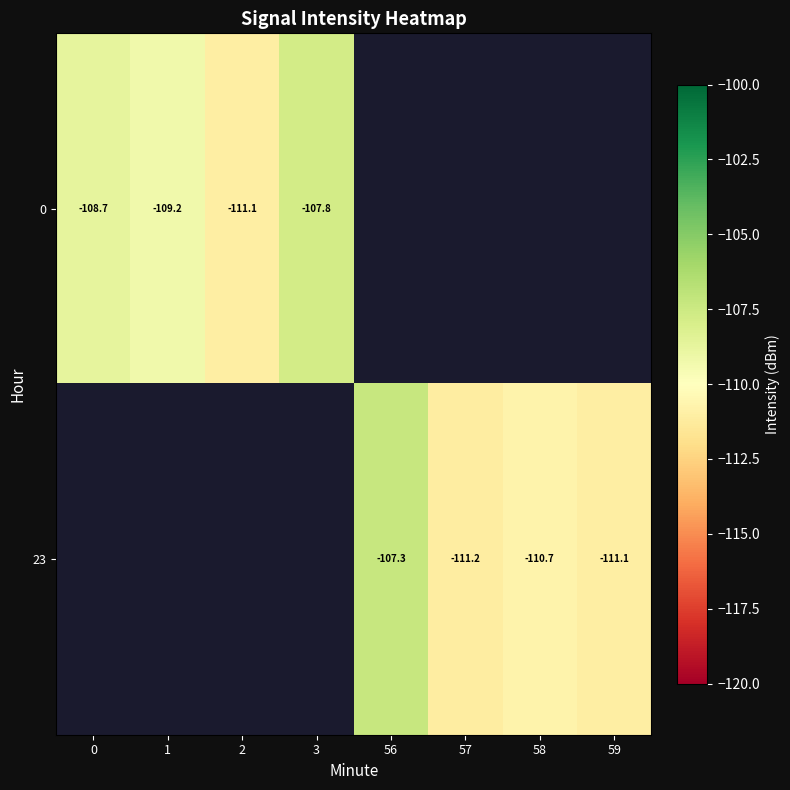

Between 57 and 58, which is larger?

58